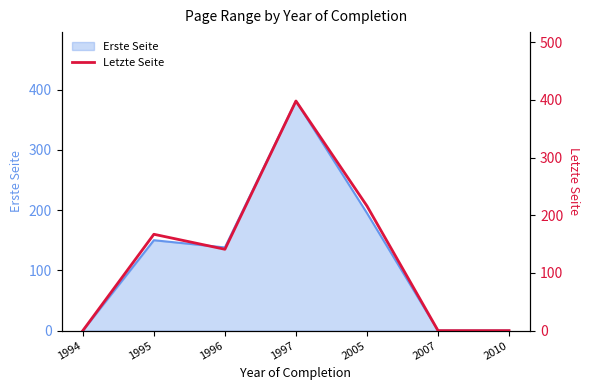

Reading left to right, extract all data points from this chart.

0	167	141	398	216	0	0